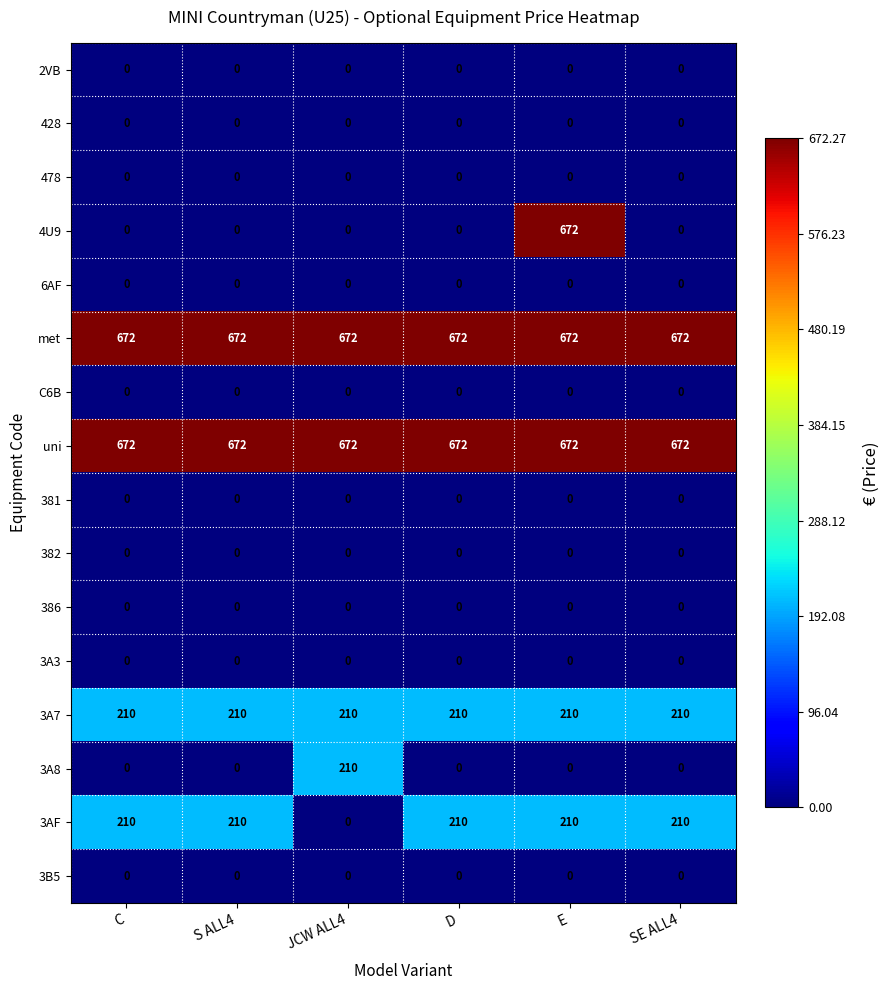

What is the spread (max minus min) of values at S ALL4?

672